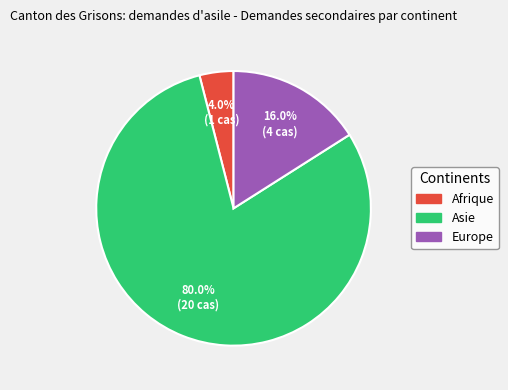

What percentage is NOT represented by Europe?

84.0%